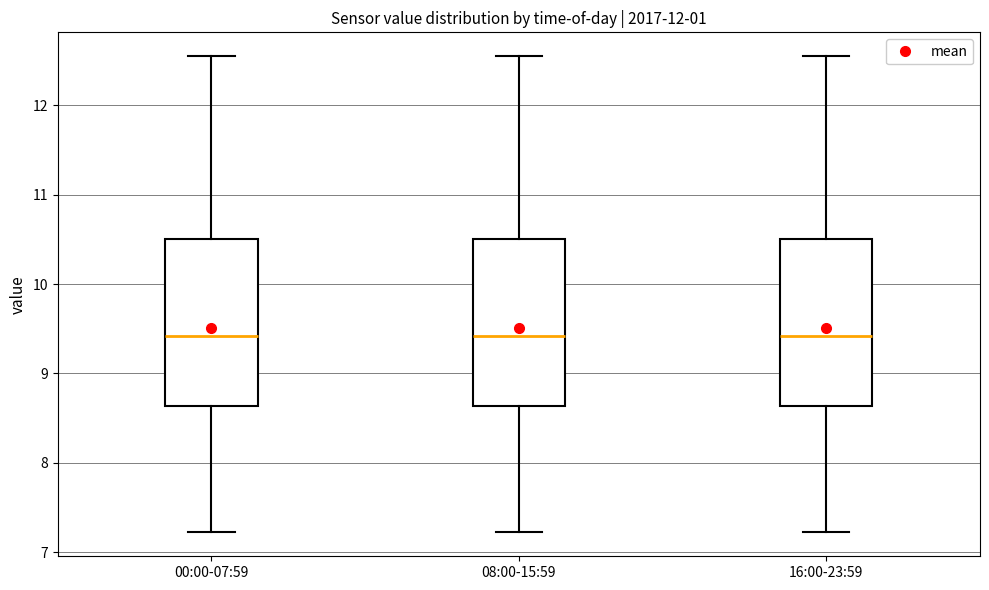

Reading left to right, transcribe this box plot: for each box, give where its median line is, the range the box spans, and where its two whiskers end, as read against the y-axis. The values are not printed on the chart, so give them approximately, as read against the axis.

00:00-07:59: median 9.4, box 8.6 to 10.5, whiskers 7.2 to 12.6
08:00-15:59: median 9.4, box 8.6 to 10.5, whiskers 7.2 to 12.6
16:00-23:59: median 9.4, box 8.6 to 10.5, whiskers 7.2 to 12.6